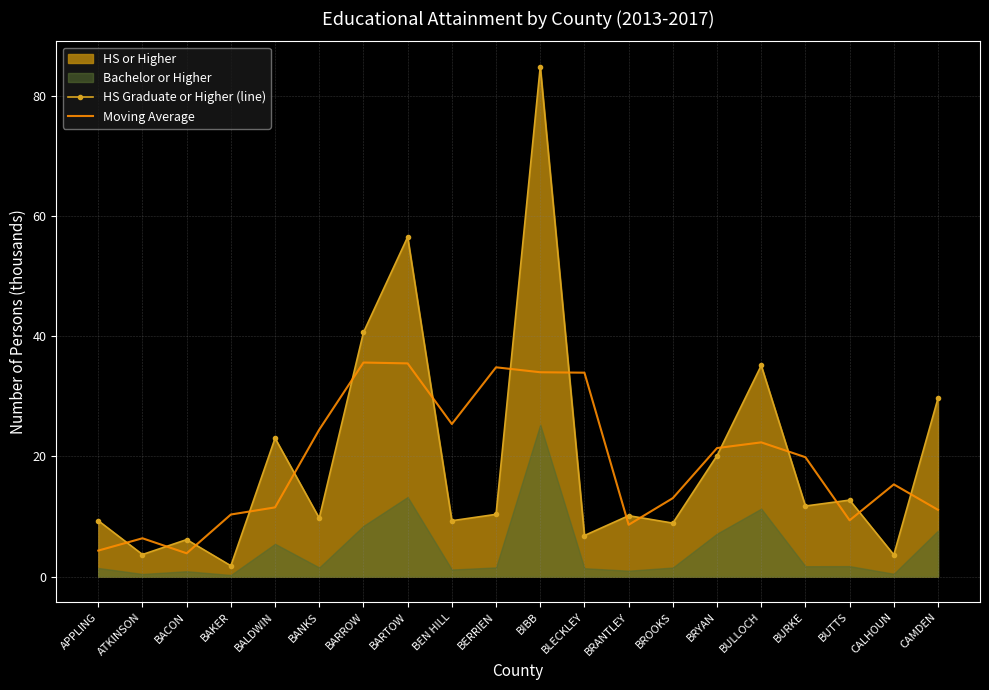

True or false: Moving Average and HS Graduate or Higher (line) intersect in this chart.

True